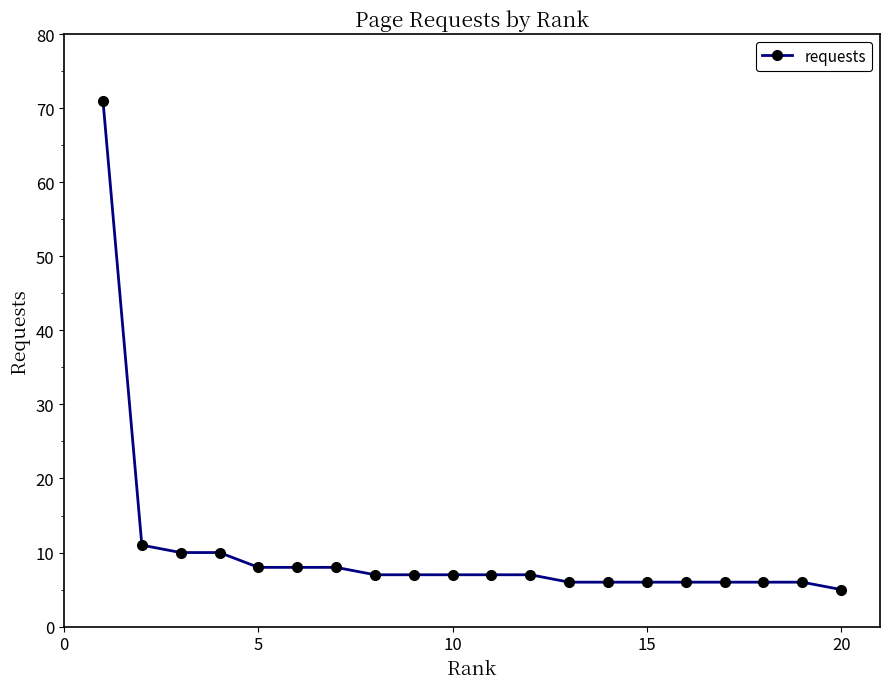

What is the minimum value shown in the chart?

5